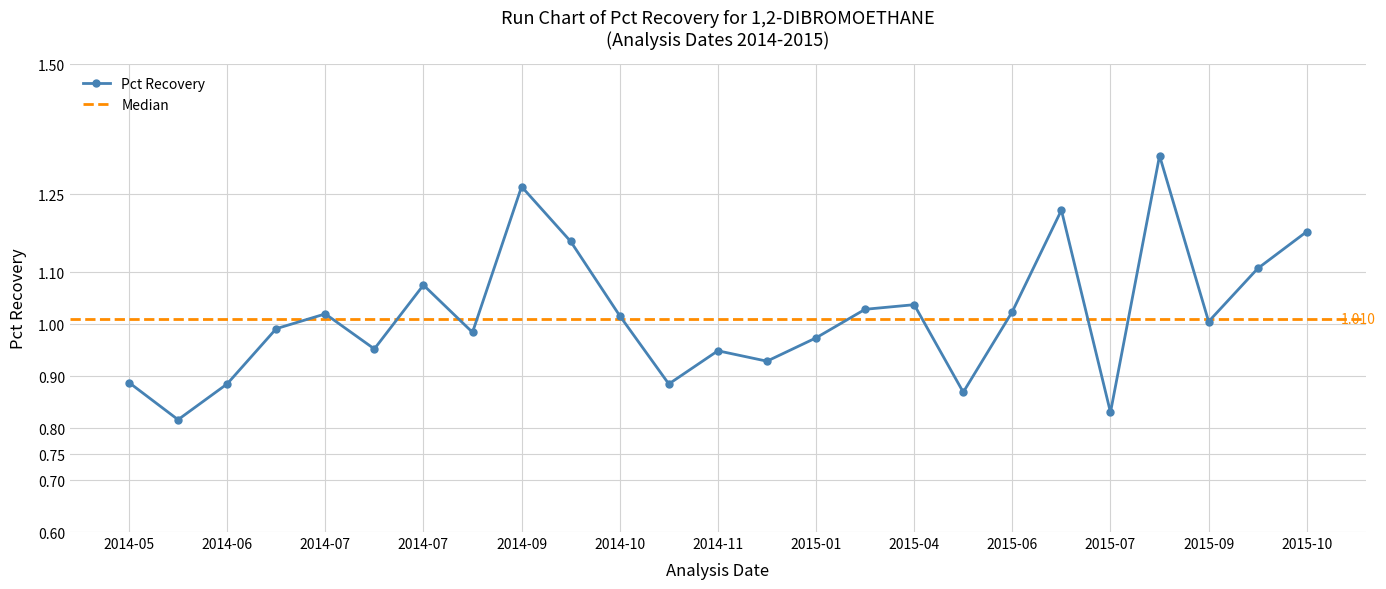

What is the label of the 23rd point from the left?

2015-09